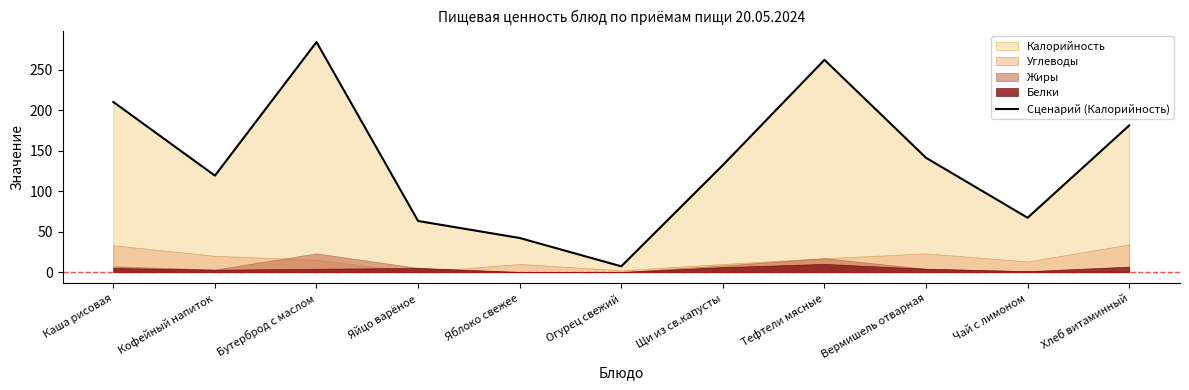

What is the change in value from Каша рисовая to Бутерброд с маслом?

+74